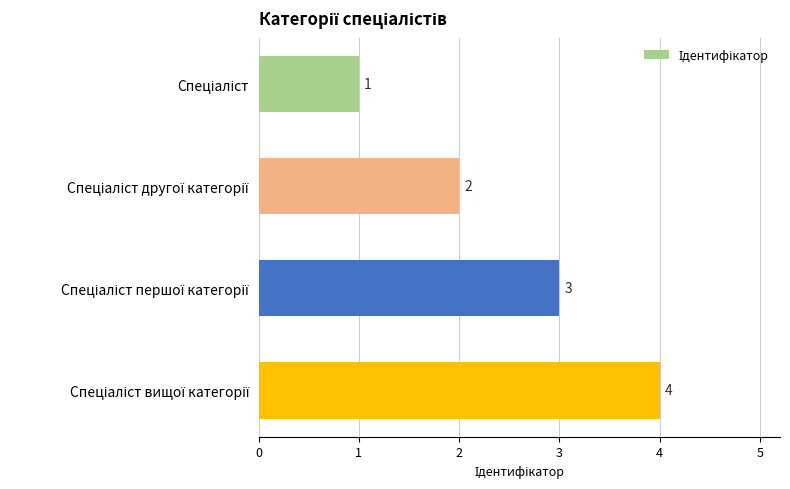

What is the value of the 4th bar from the top?

4